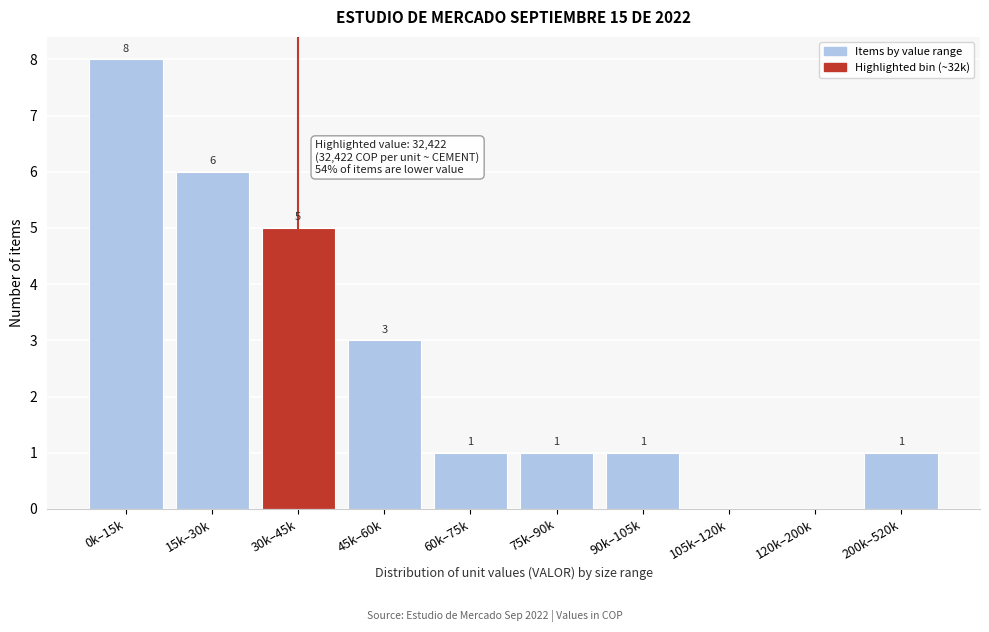

Reading right to left, what are all the values shown in this chart?

200k–520k=1	120k–200k=0	105k–120k=0	90k–105k=1	75k–90k=1	60k–75k=1	45k–60k=3	30k–45k=5	15k–30k=6	0k–15k=8